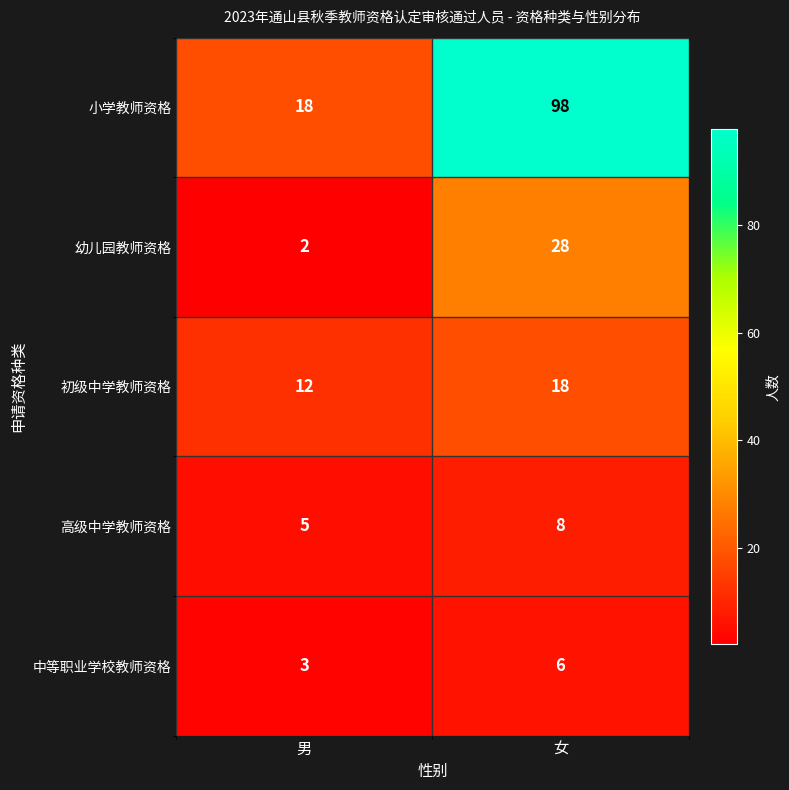

Count the number of data series in this chart.

5